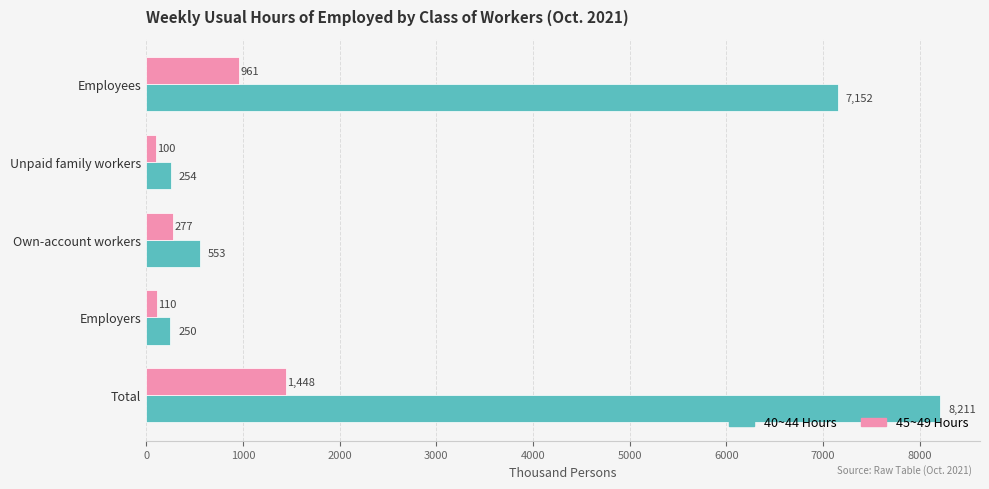

Which series has the largest total across all categories?

40~44 Hours